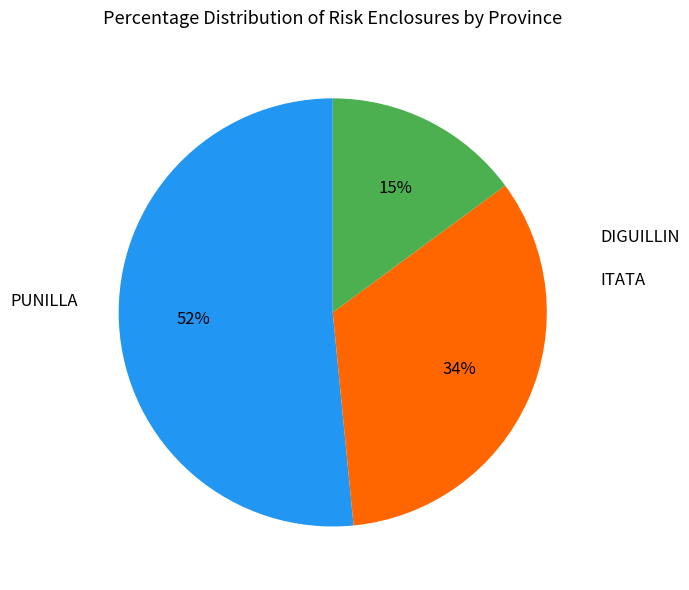

To the nearest percent, what is the combined percentage of DIGUILLIN and PUNILLA?

66%